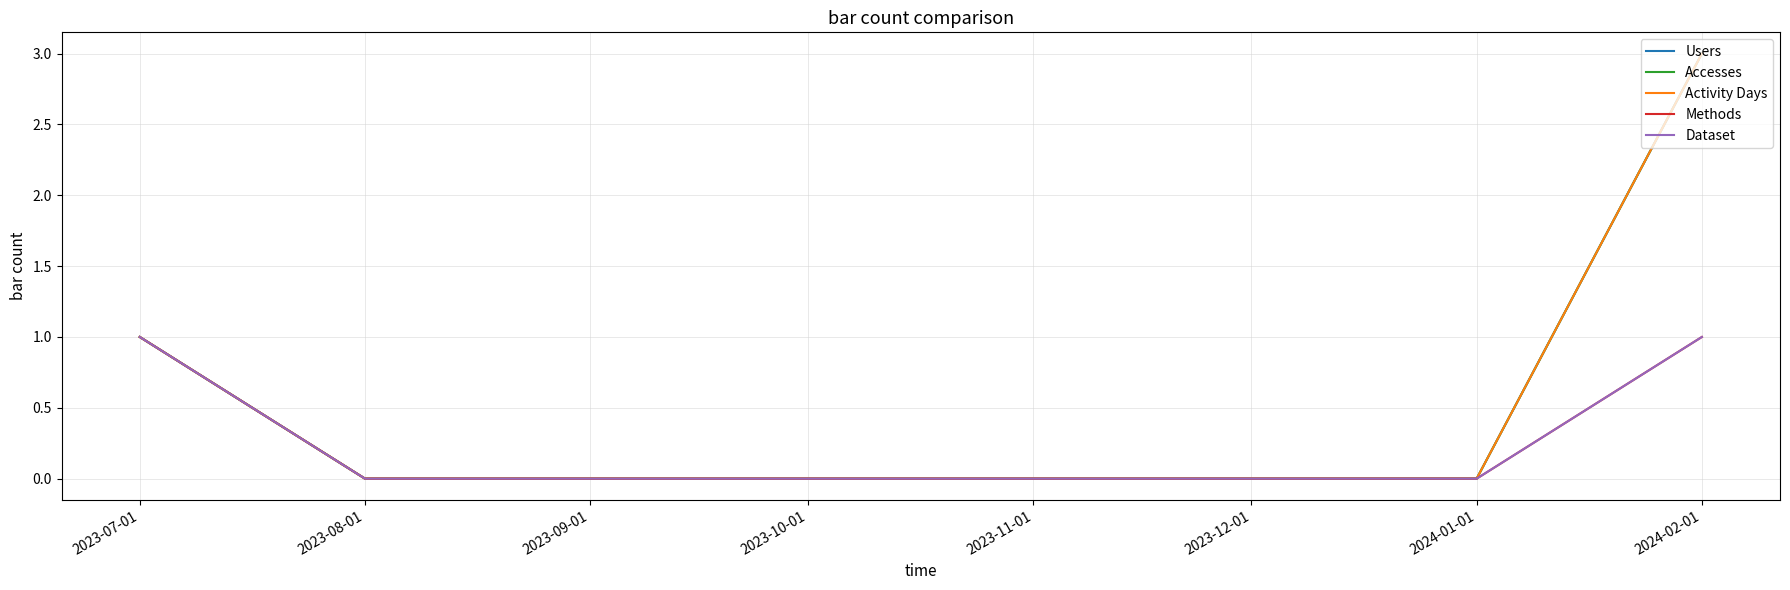

The Activity Days series shows -1 at 2023-11-01. True or false?

False